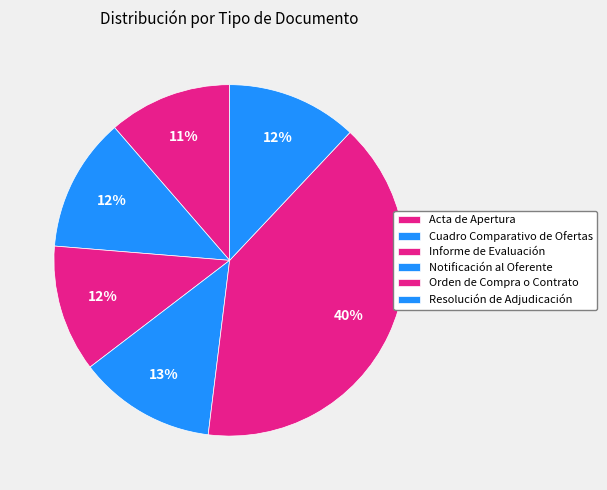

Count the number of slices in the pie.

6